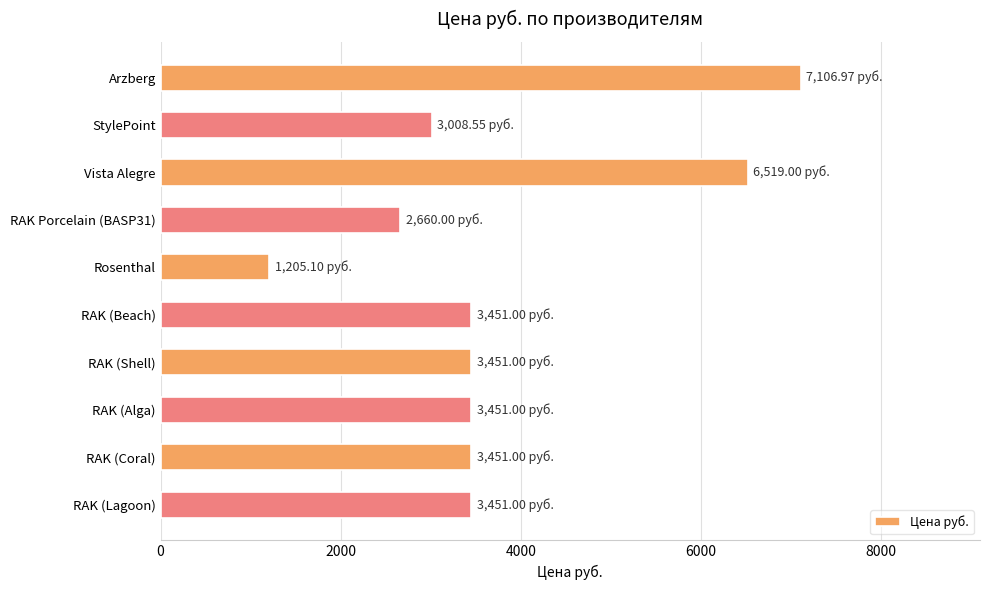

Between RAK (Beach) and Rosenthal, which is larger?

RAK (Beach)